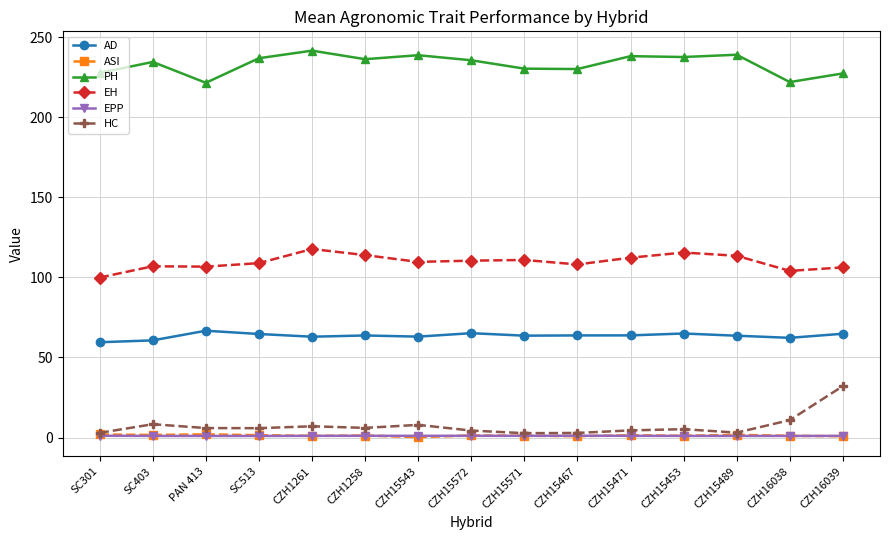

What is the maximum value shown in the chart?

241.7